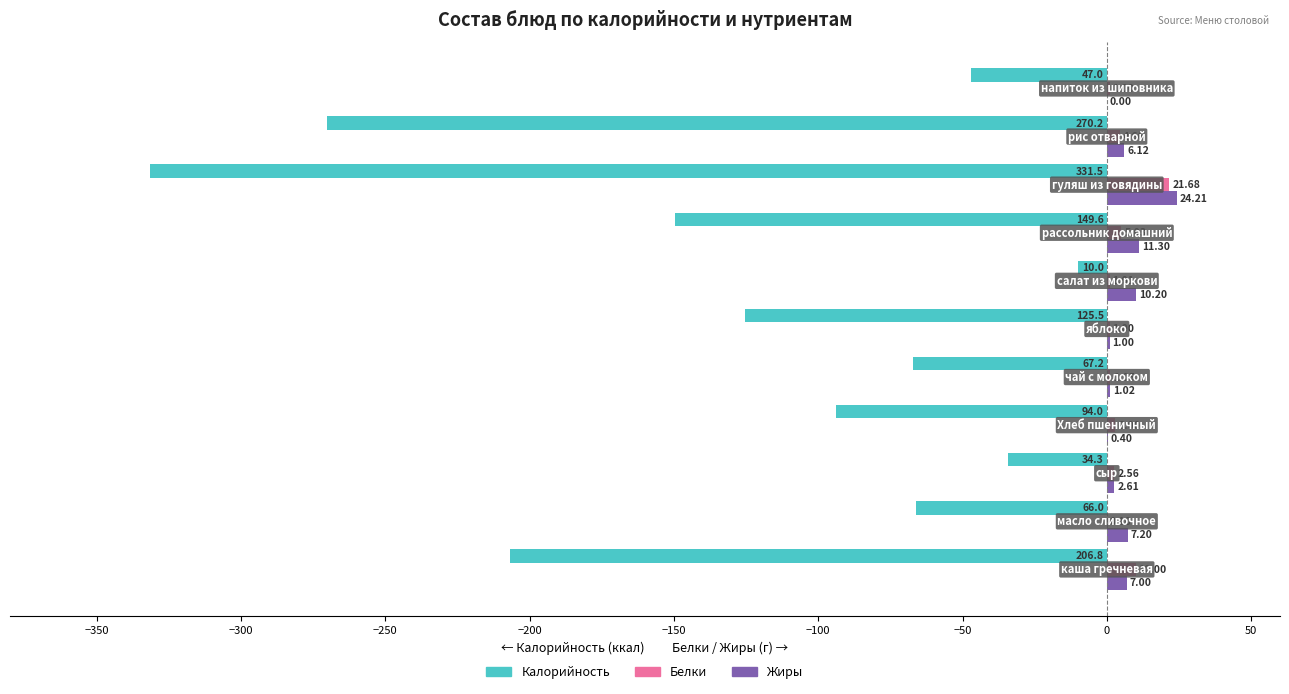

What is the sum of all Калорийность values?

-1402.1